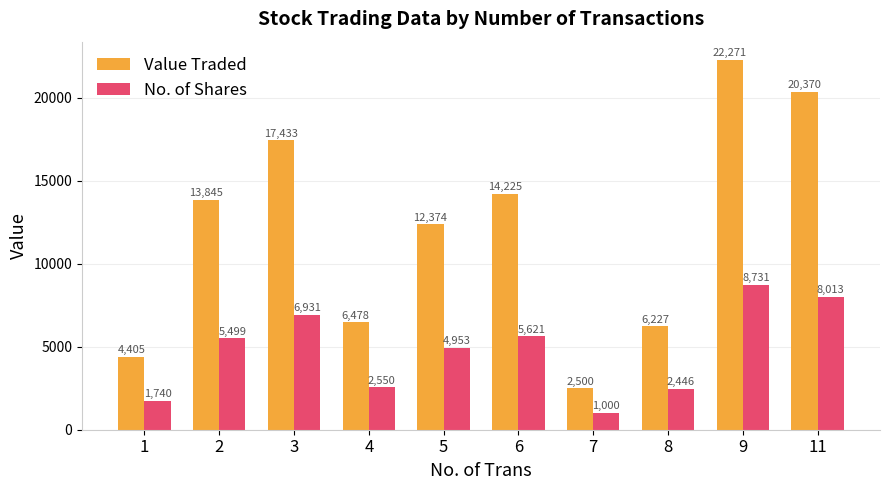

Does the chart contain any negative values?

No